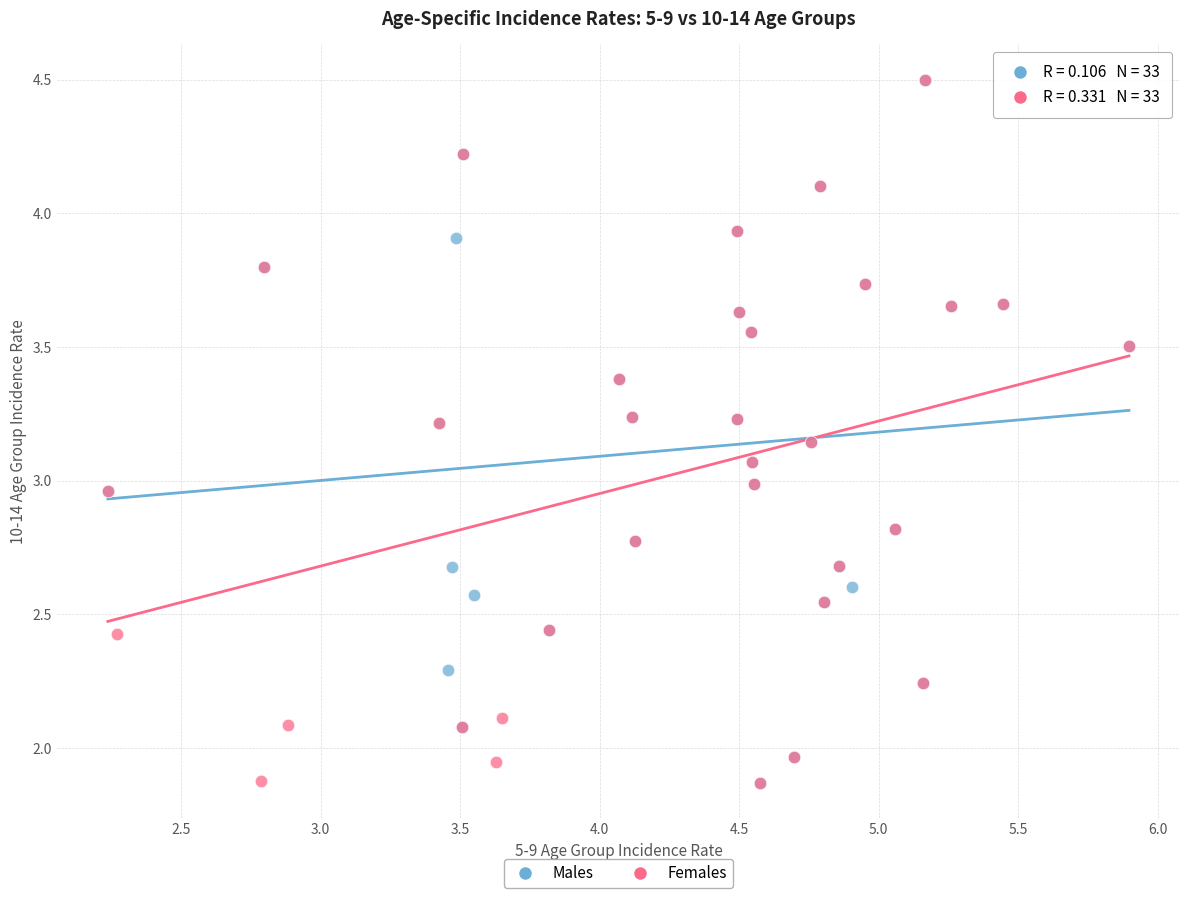

What are all the series names shown in the legend?

Males, Females